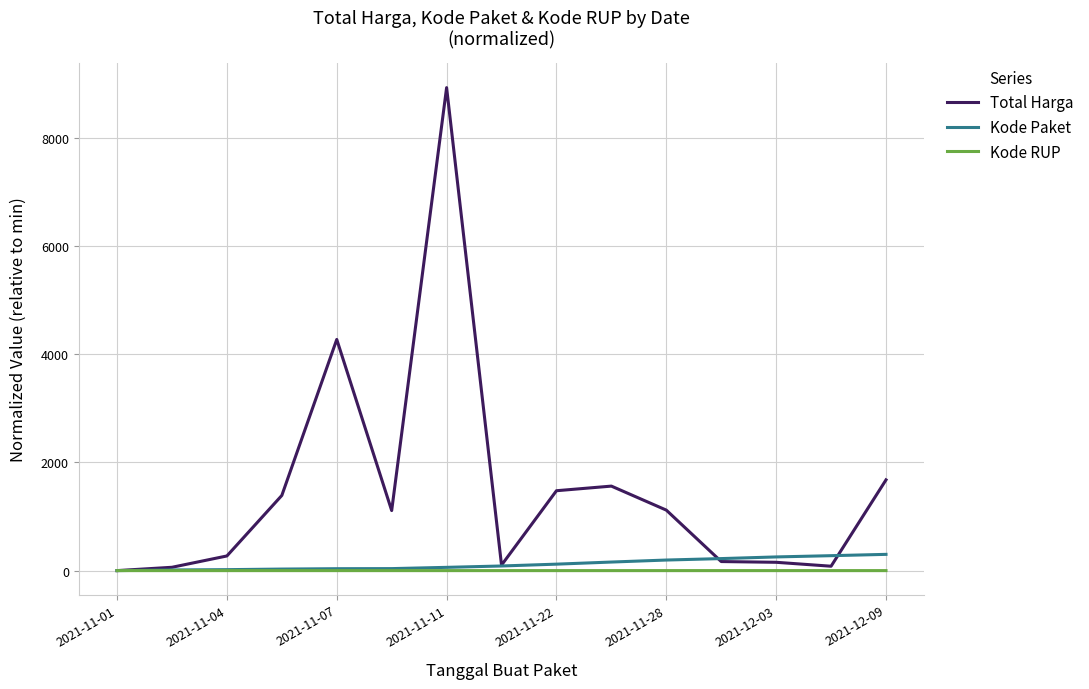

Which series has the widest spread of values?

Total Harga